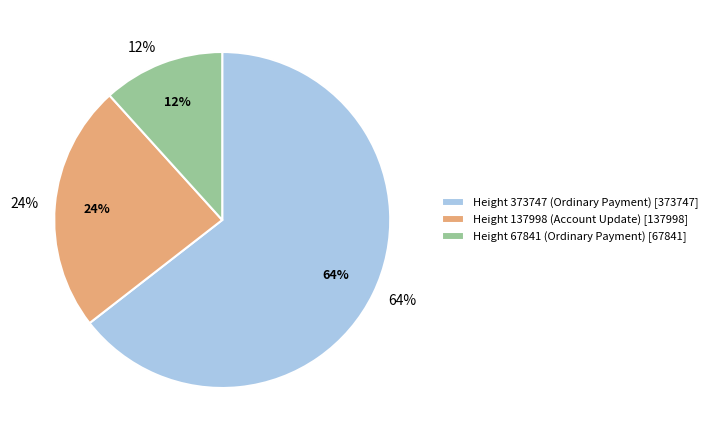

Is 373747 the majority of the pie?

Yes